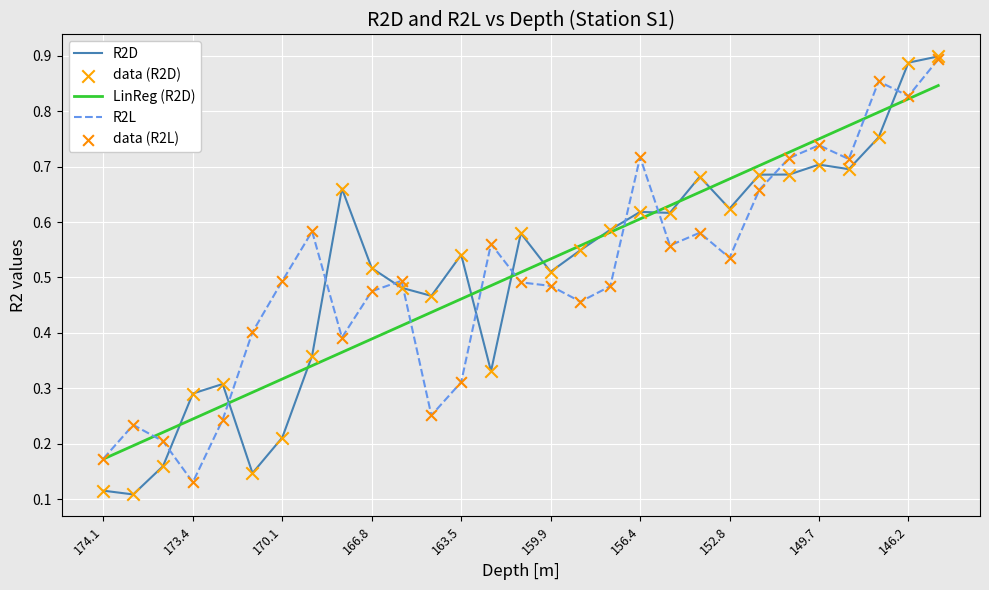

Is this an area chart (filled region under the line)?

No